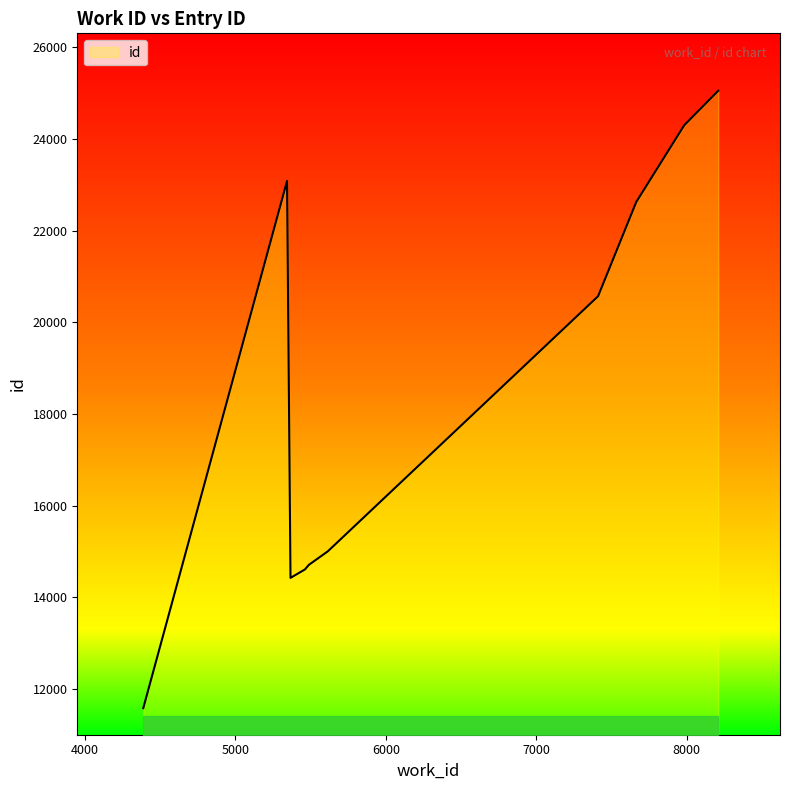

What is the difference between the maximum and minimum values?

13474